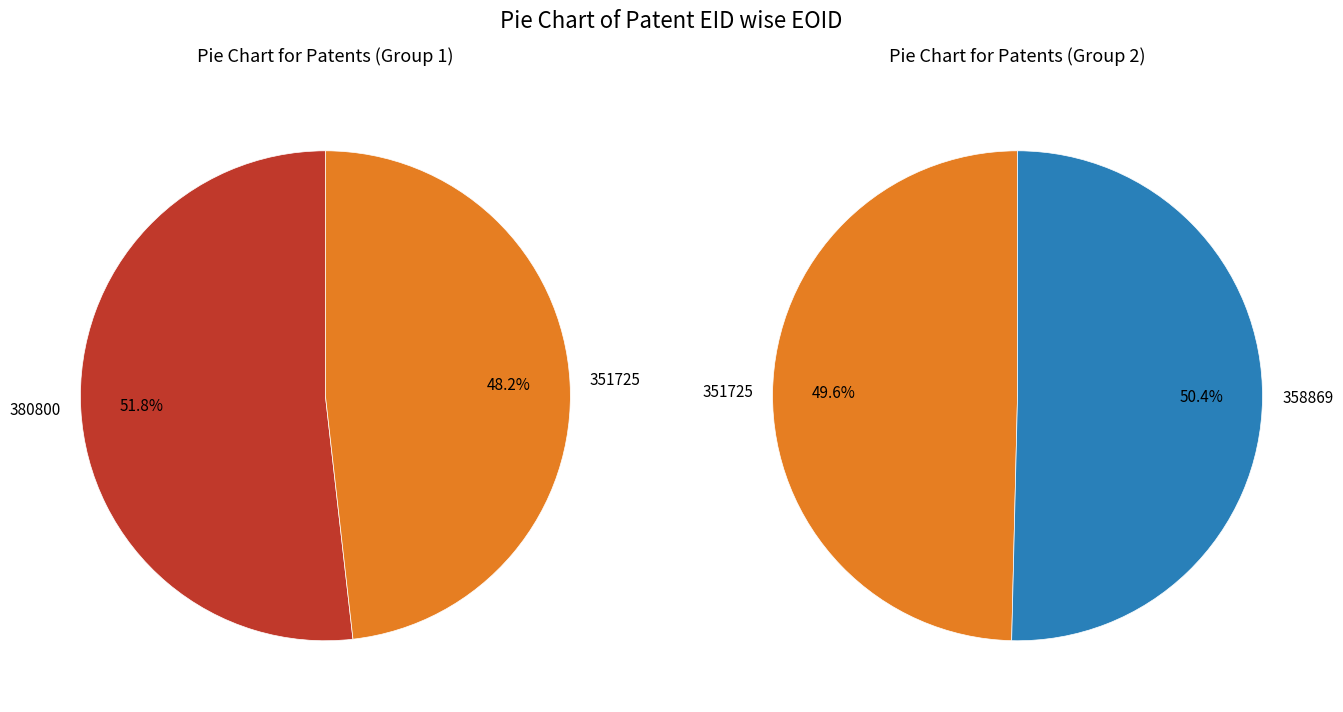

Which category has the biggest portion of the pie?

380800